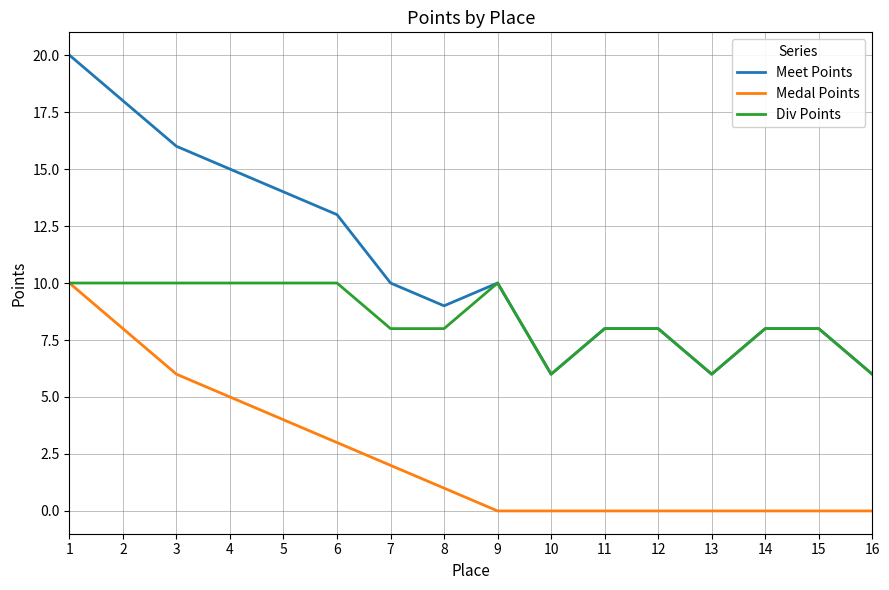

True or false: Medal Points and Meet Points cross at least once.

False